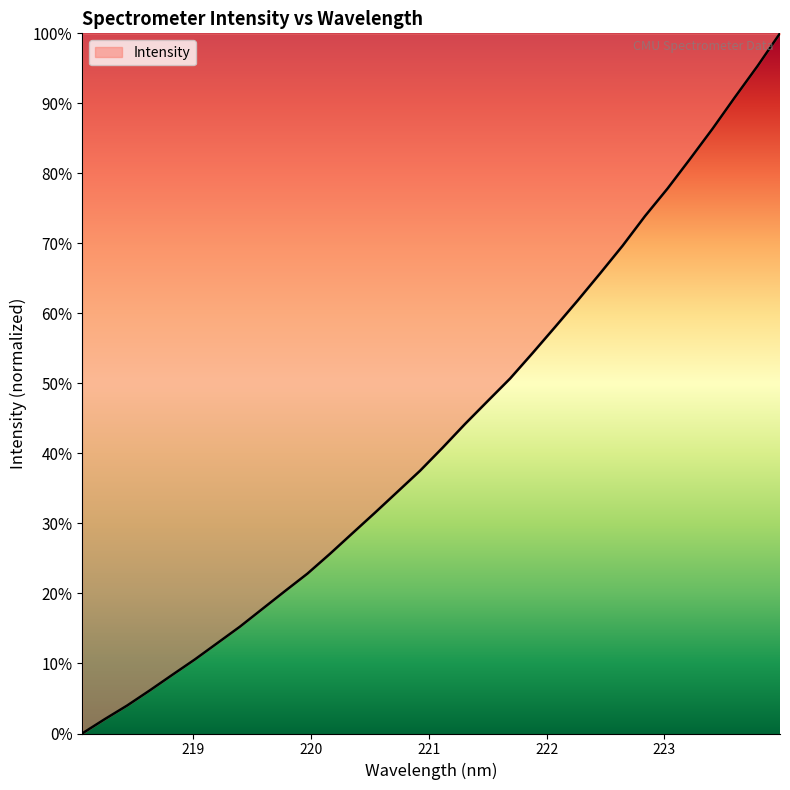

What is the greatest value displayed?

100.0